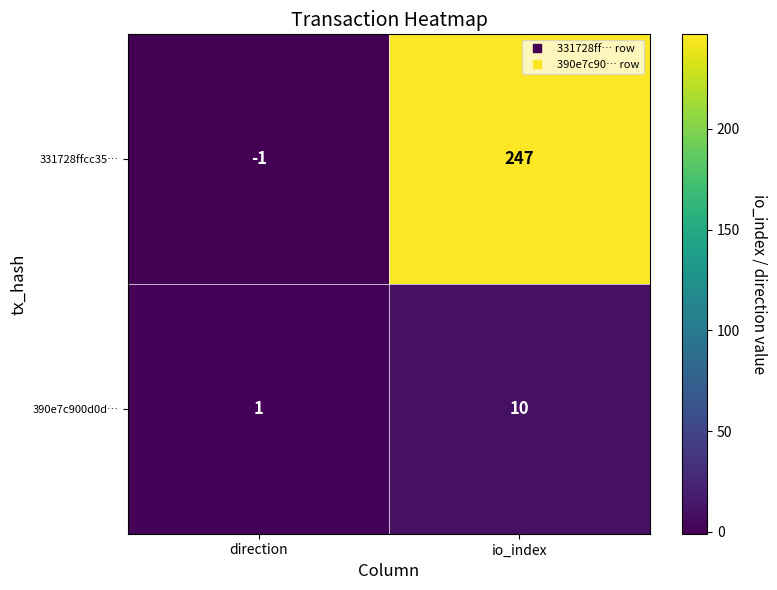

At how many categories does at least one series exceed 93?

1